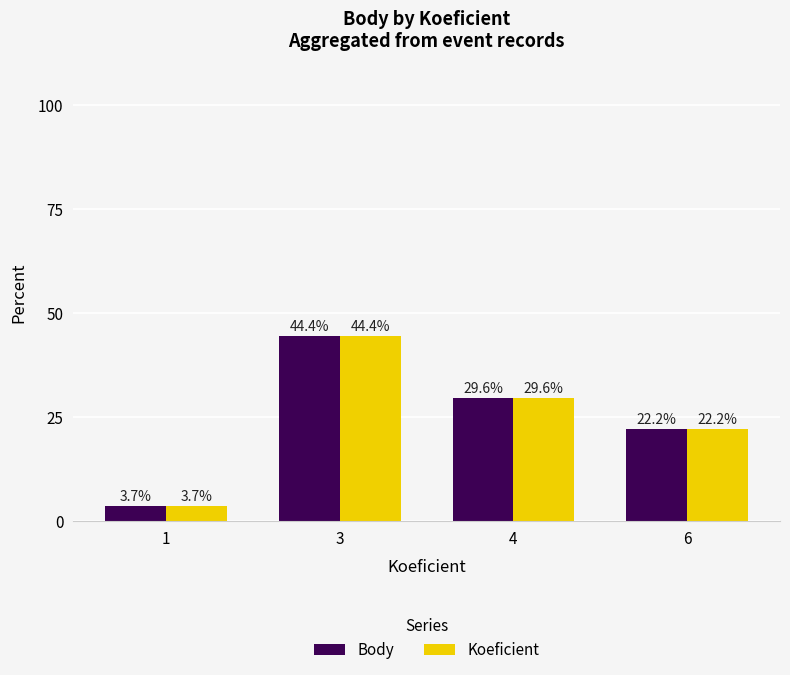

What is the difference between the maximum and minimum values in the Koeficient series?

40.7